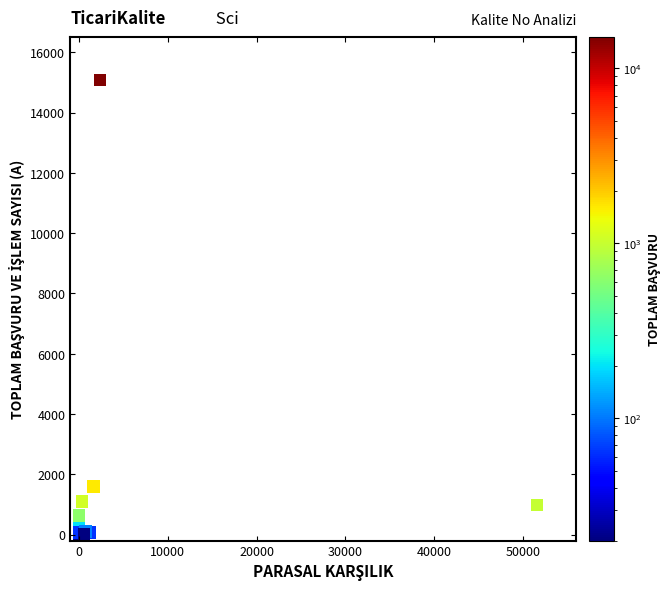

What Y value in the scatter plot is closest to 7539?

1601